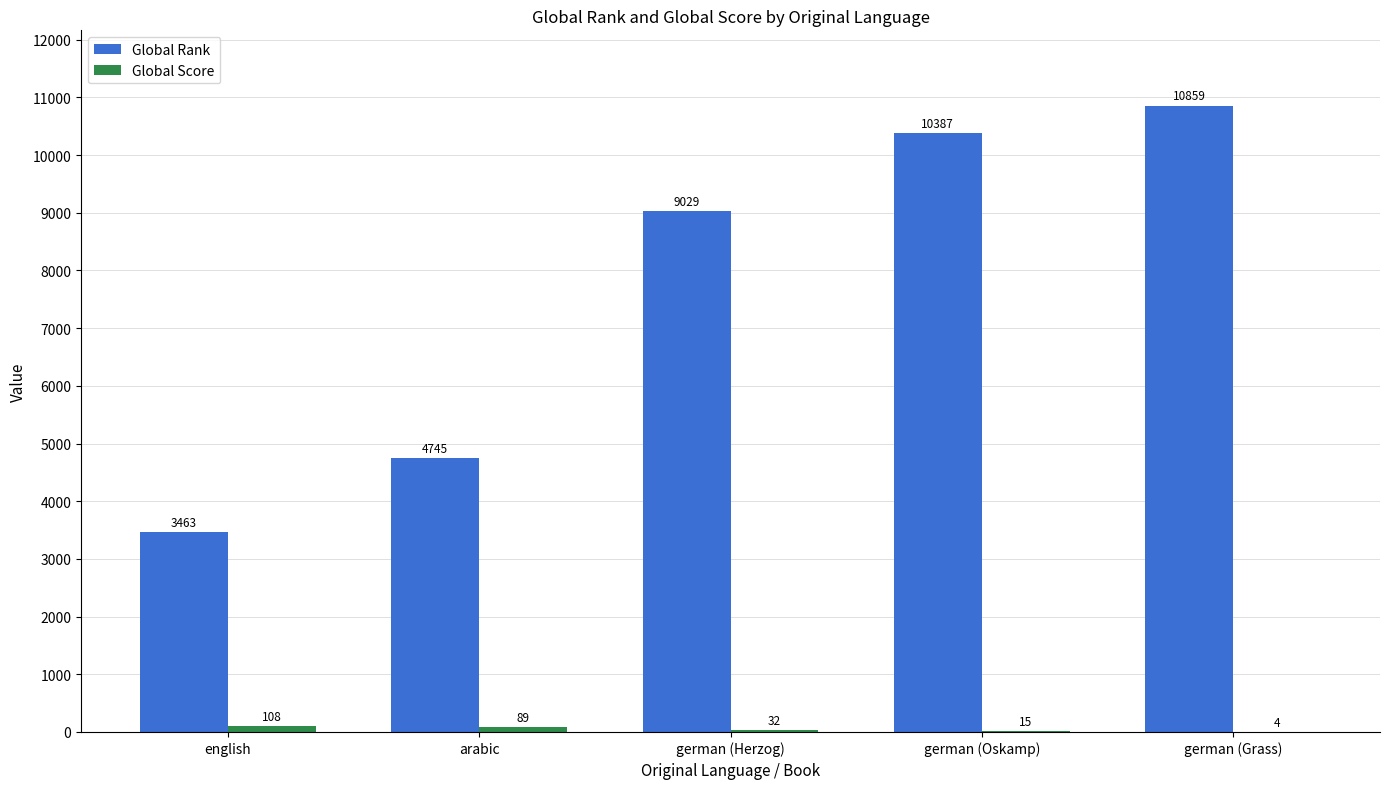

Which series has the largest total across all categories?

Global Rank